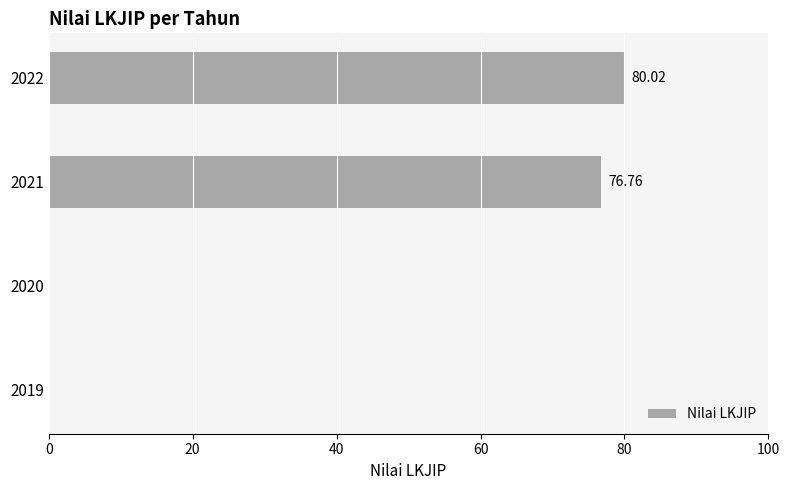

What is the sum of the values at 2022 and 2021?

156.8